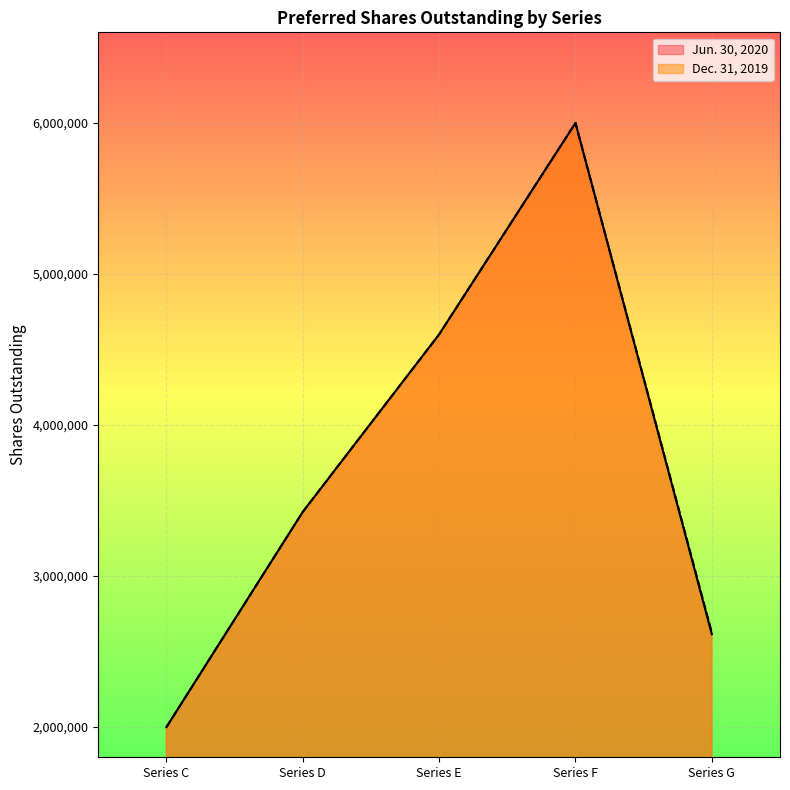

What is the value of the Dec. 31, 2019 point at the 2nd from the left?

3424803